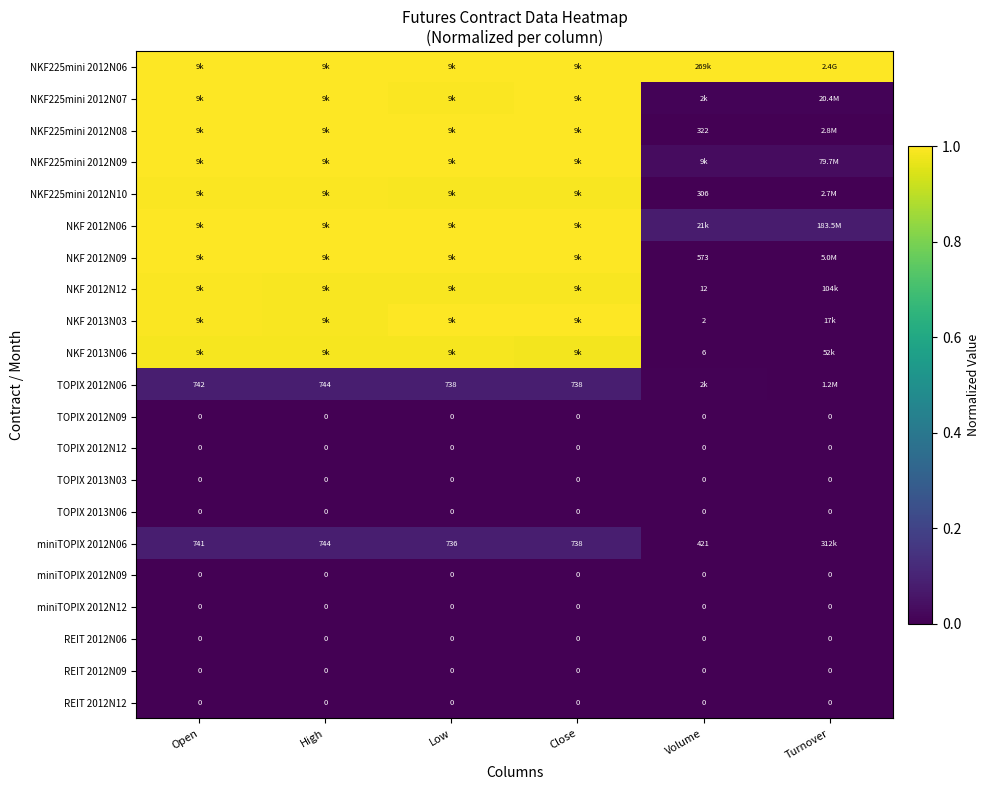

What is the greatest value displayed?

1.0